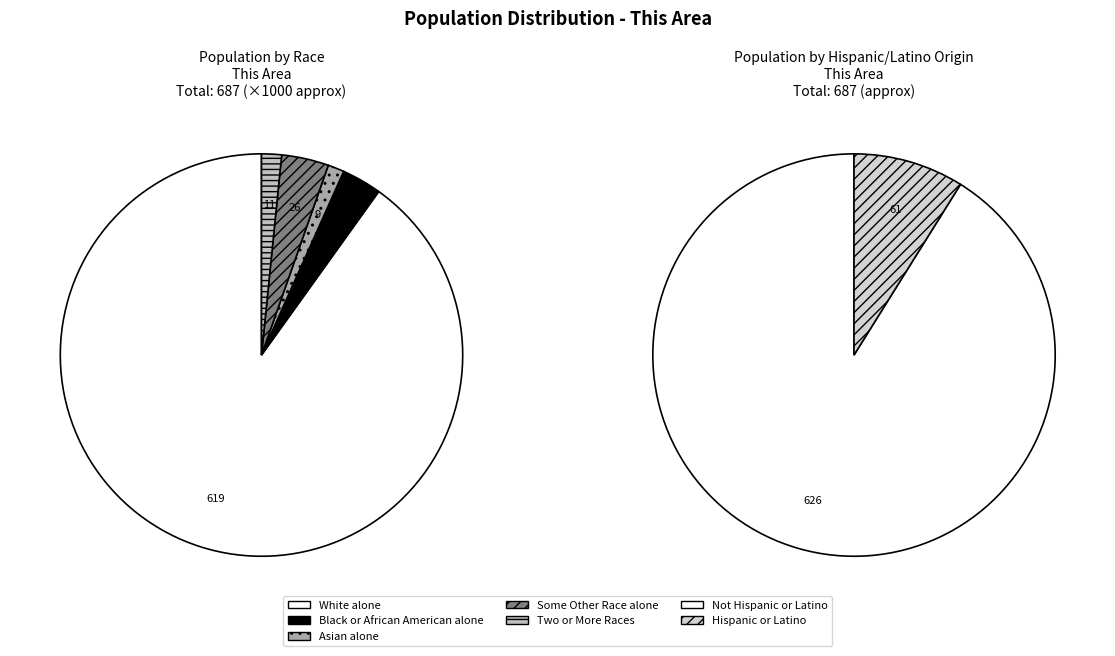

The Asian alone slice represents 11% of the pie. True or false?

False